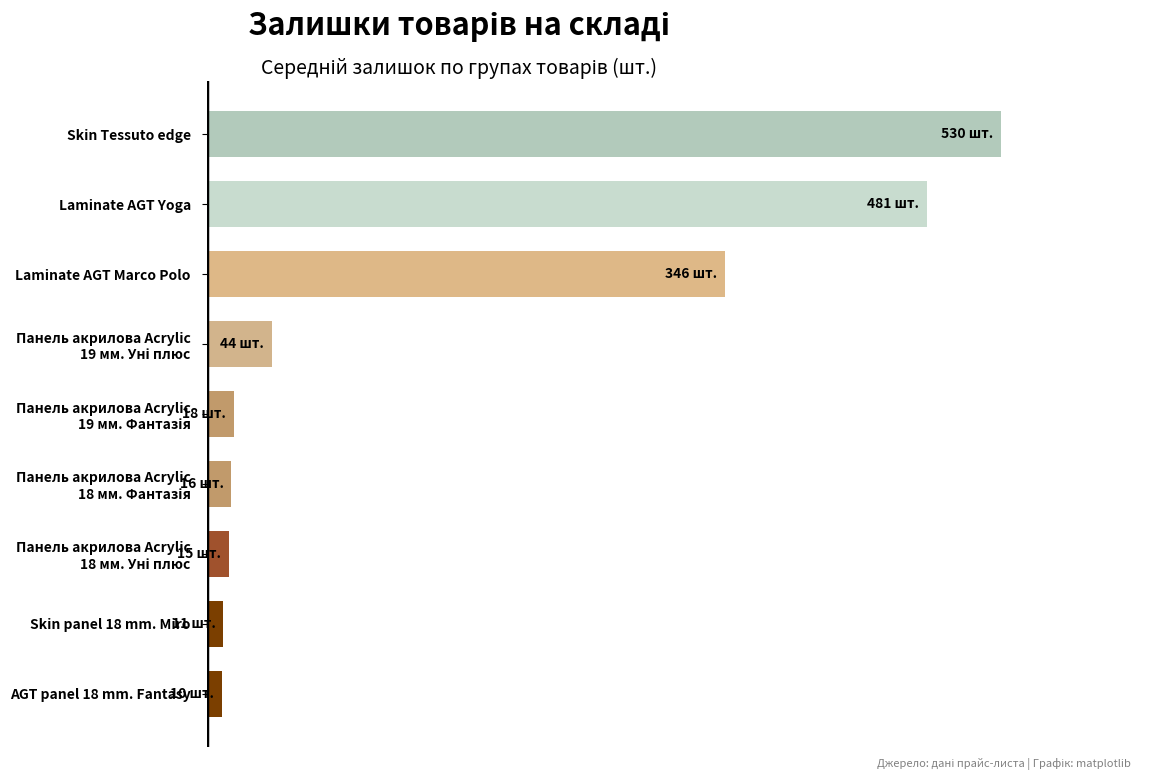

Are the bars horizontal?

Yes